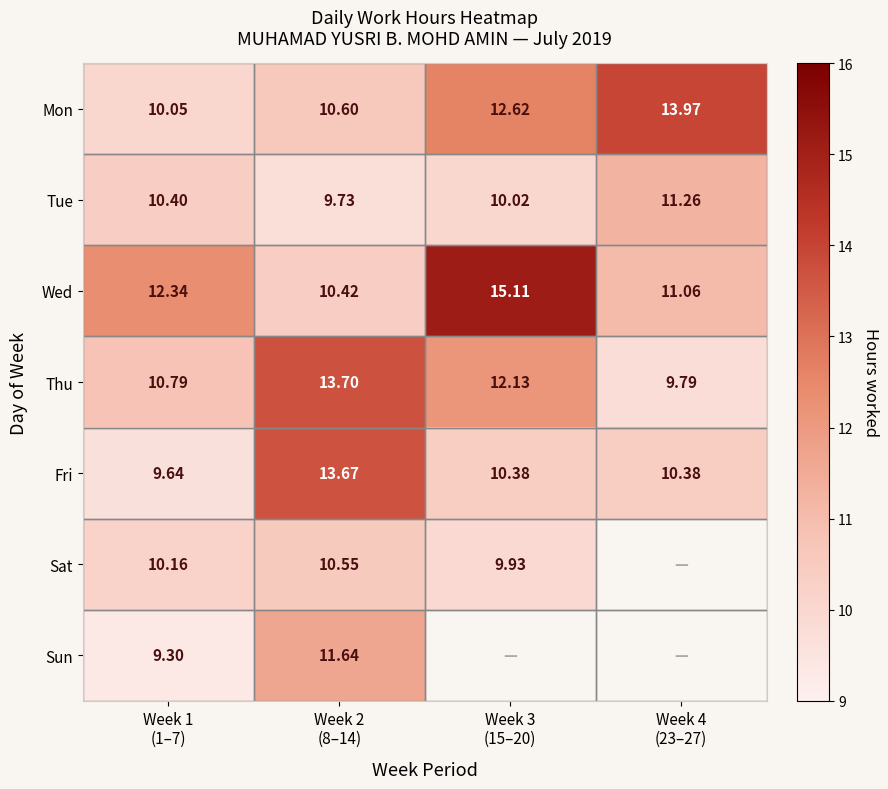

How many data points in Wed are above 12?

2